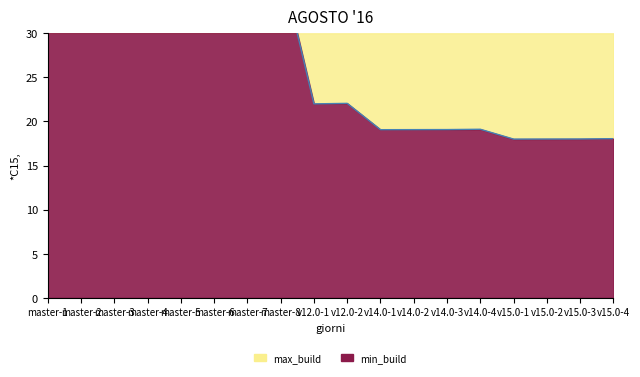

What is the change in value from master-7 to v15.0-2?

-19.9